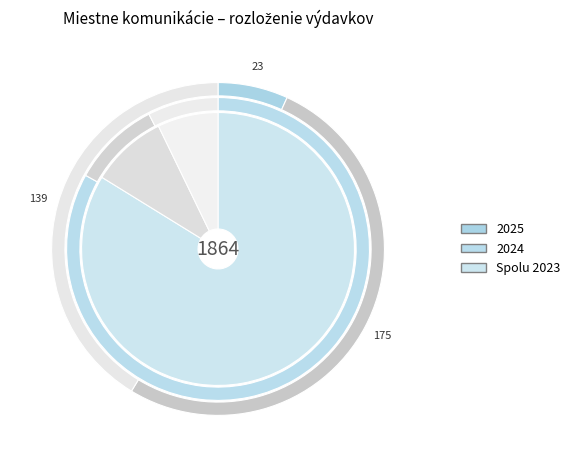

Do Údržba cestnej a priľahlej zelene (VPS) and Výstavba a rekonštrukcia MK together represent more than half of the pie?

Yes